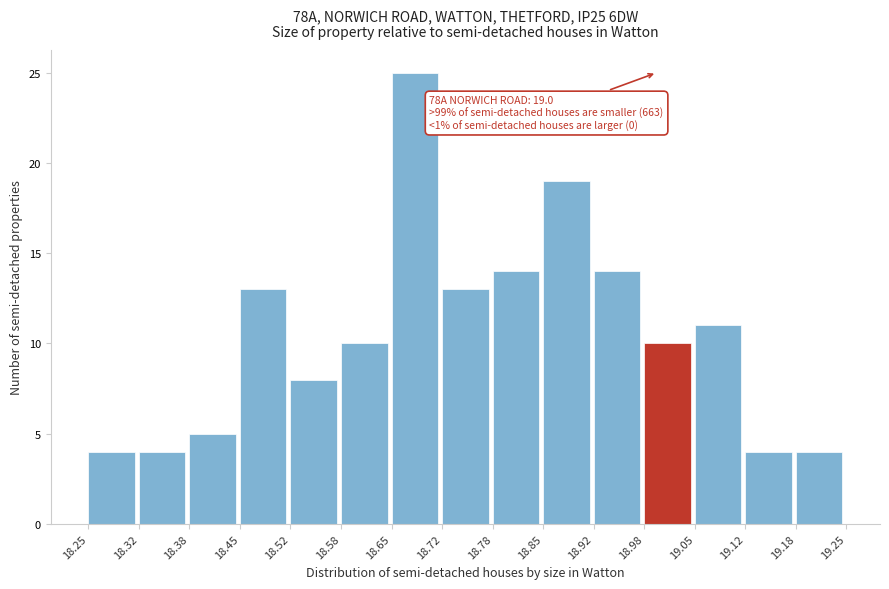

Which range on the x-axis has the tallest bar?

18.65 to 18.72